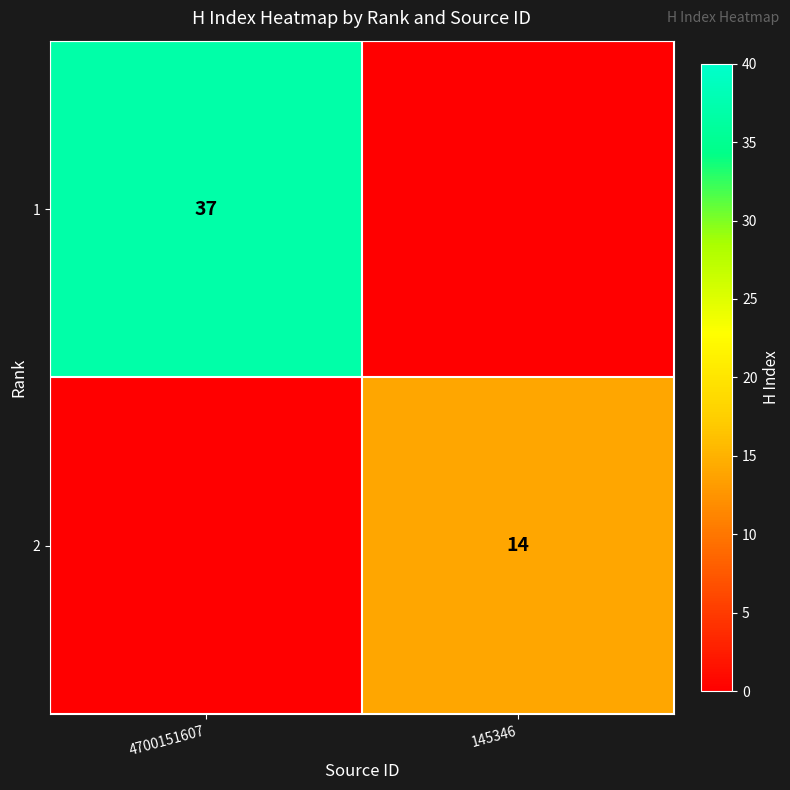

True or false: 1 has a value of 37 at 4700151607.

True